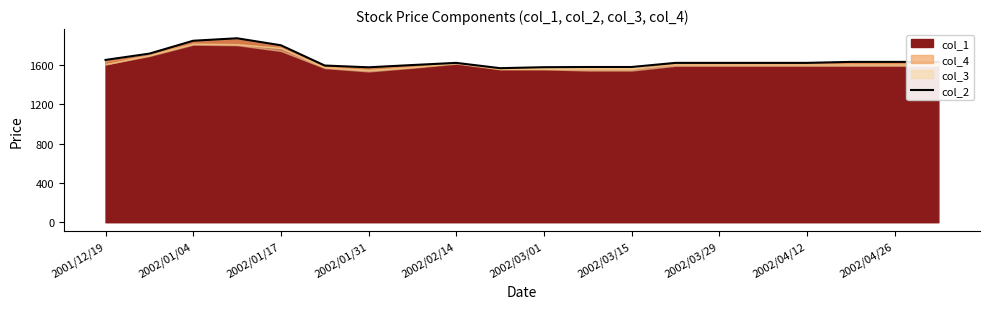

What is the ratio of the value at 11 to the value at 15?

1.0